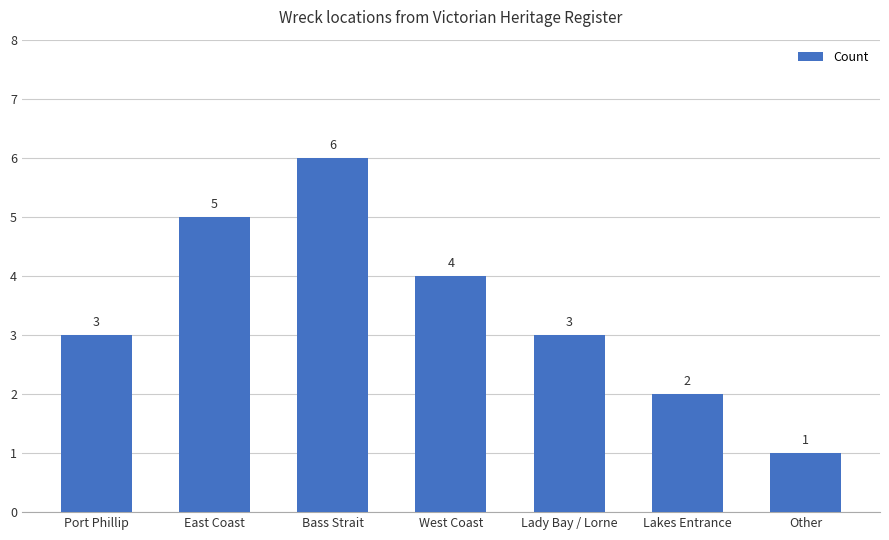

What is the value of the 1st bar from the left?

3